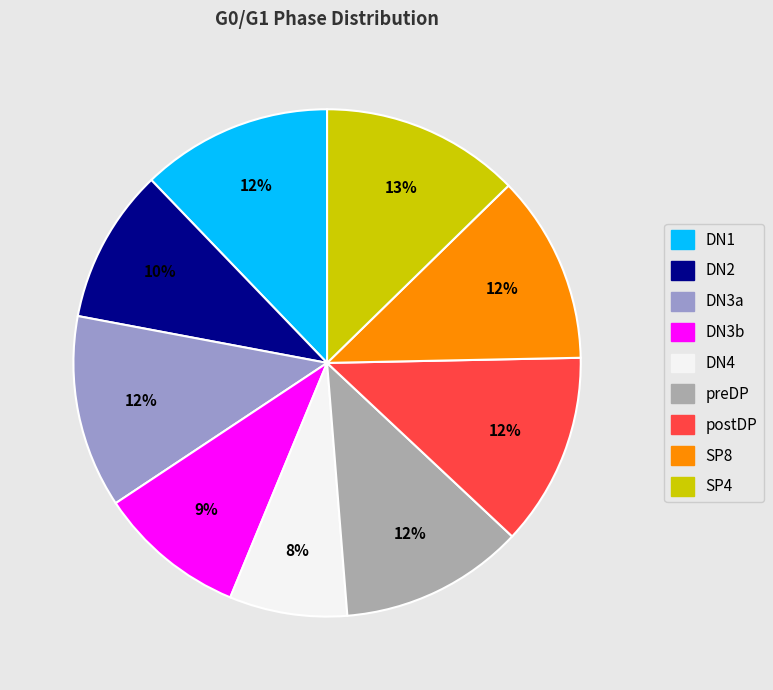

To the nearest percent, what is the combined percentage of SP4 and DN3a?

25%